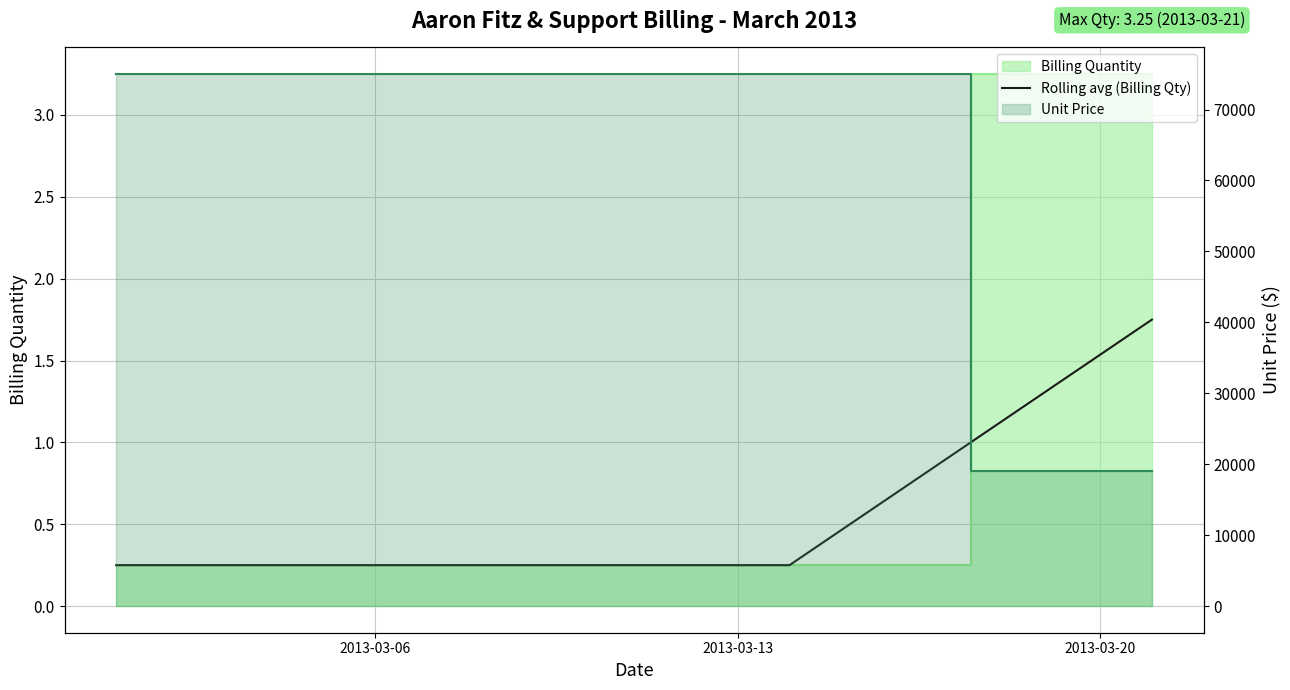

Is it true that the value at 2013-03-06 is 0.2?

True